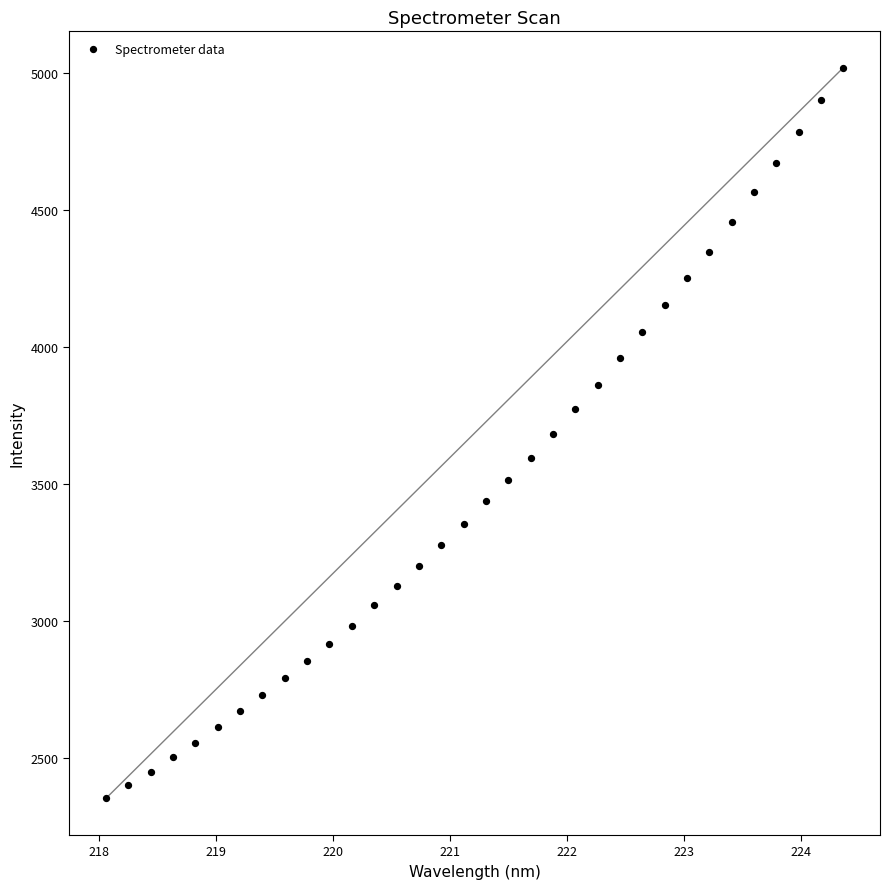

What is the range of X values (max minus min)?

6.3